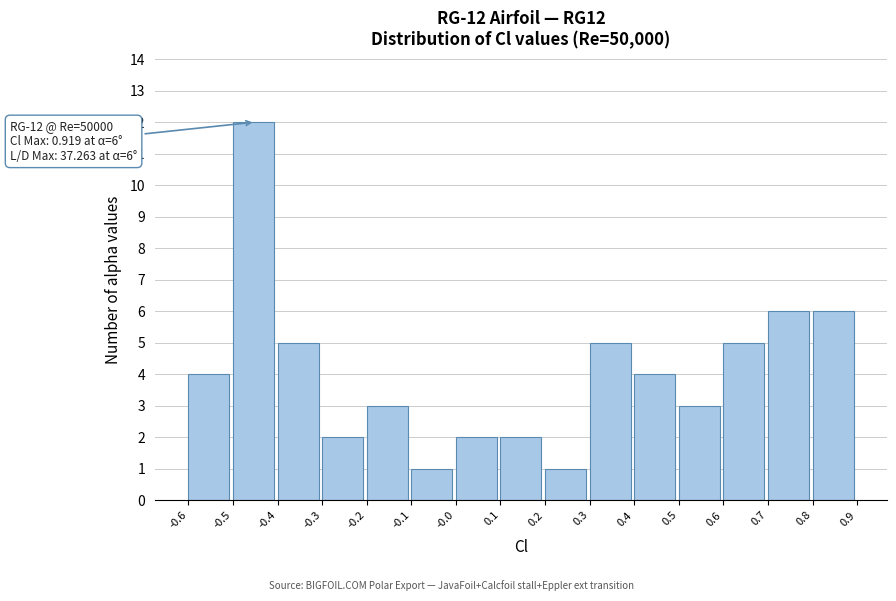

Which range on the x-axis has the tallest bar?

-0.5 to -0.4